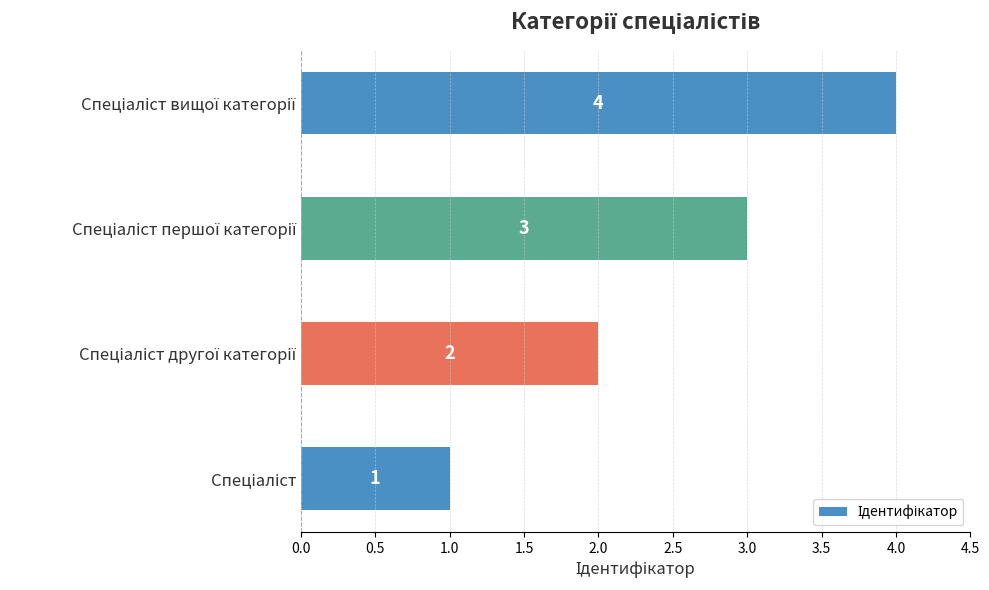

How many data points are less than 3?

2